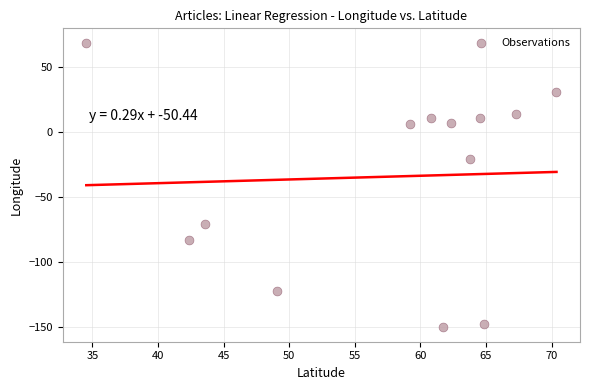

What Y value in the scatter plot is closest to -40?

-20.6